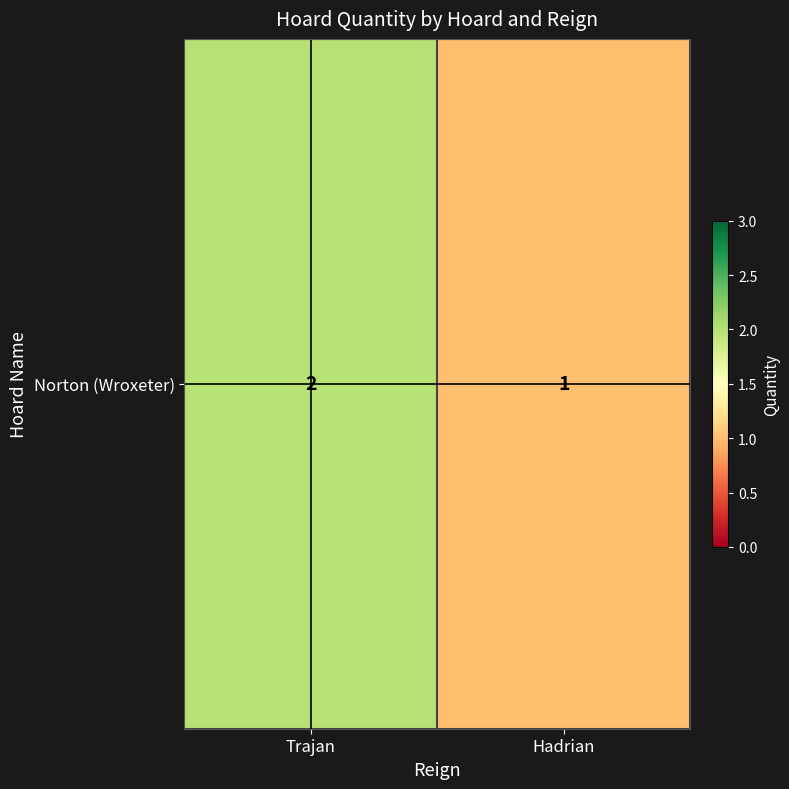

Where is the data nearest to the value 1?

Hadrian